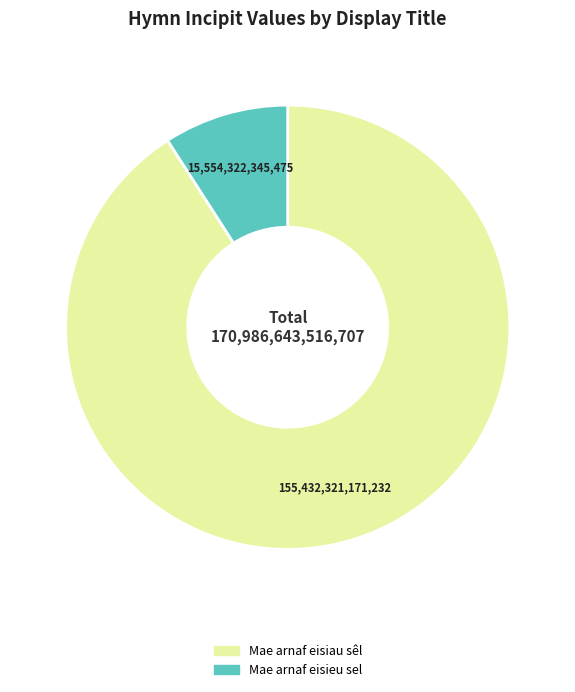

Is the sum of Mae arnaf eisiau sêl and Mae arnaf eisieu sel greater than half?

Yes